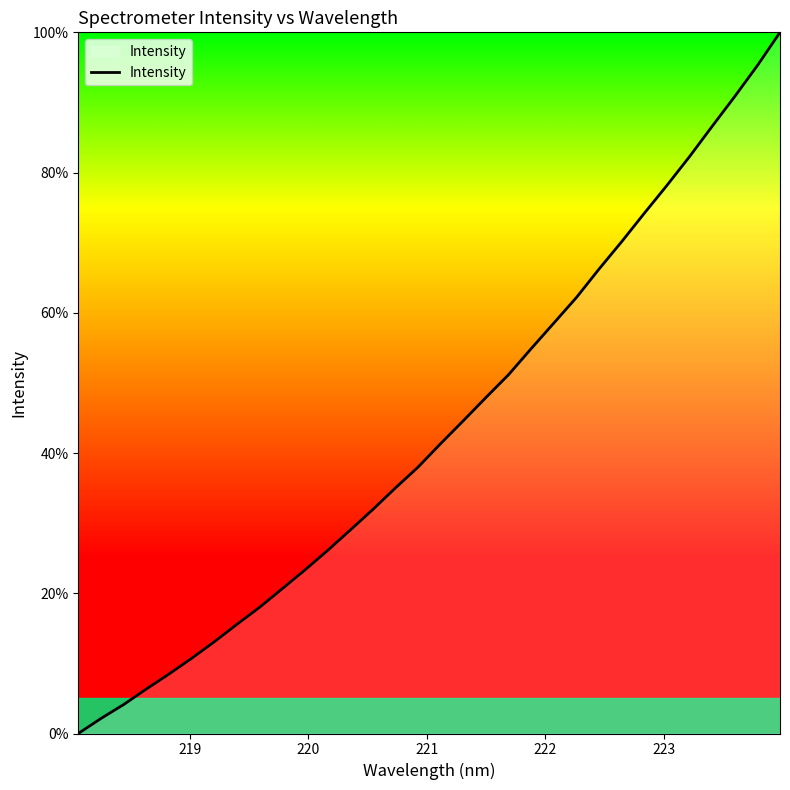

Reading left to right, extract all data points from this chart.

0.0	2.1	4.1	6.3	8.5	10.7	13.1	15.6	18.0	20.6	23.3	26.1	29.0	31.9	35.0	38.0	41.3	44.6	47.9	51.2	54.9	58.5	62.2	66.2	70.1	74.2	78.2	82.3	86.6	90.9	95.3	100.0